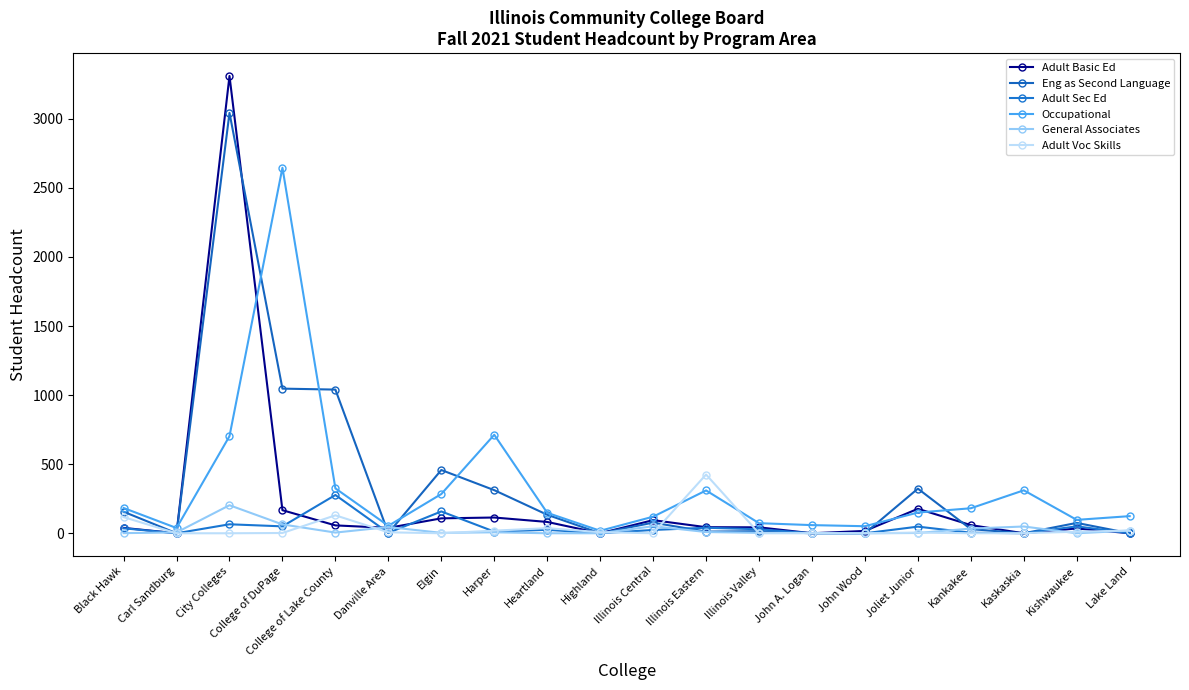

At Kishwaukee, list the series in order from largest to smallest.

Occupational, Eng as Second Language, Adult Sec Ed, Adult Basic Ed, Adult Voc Skills, General Associates